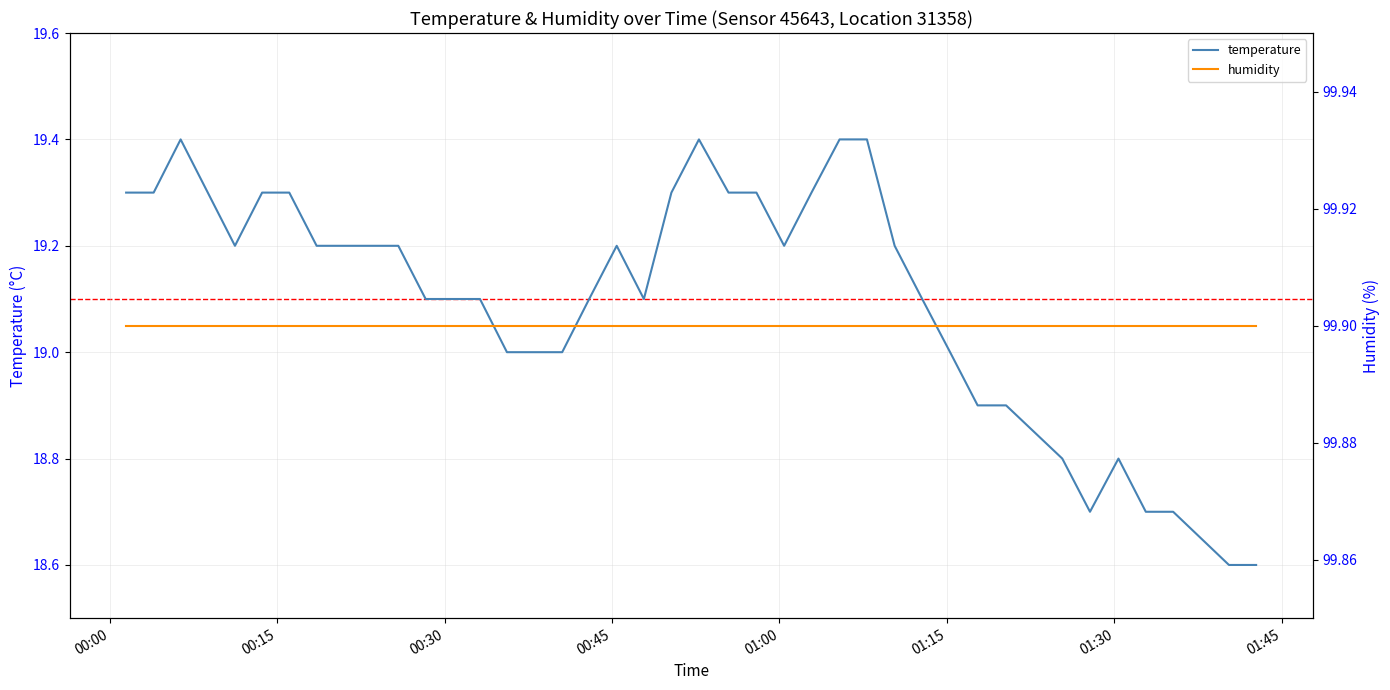

True or false: temperature and humidity cross at least once.

False